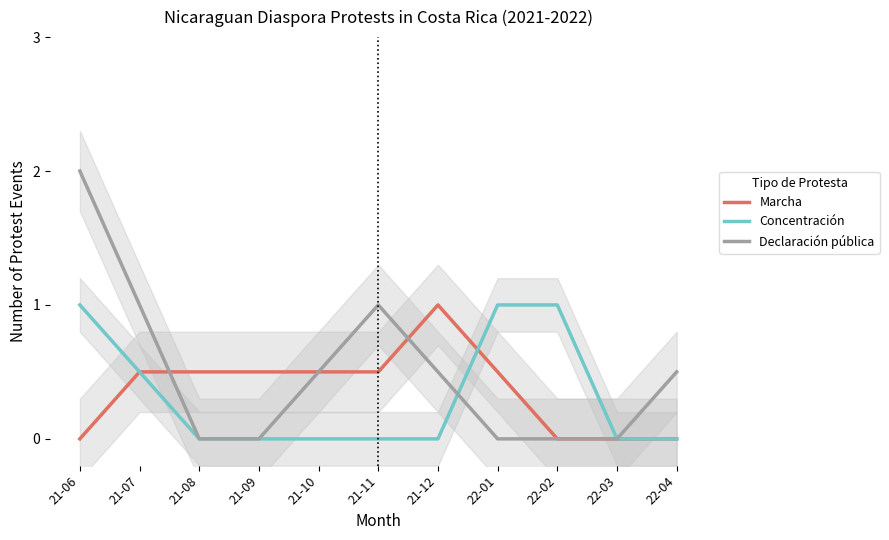

At 21-08, list the series in order from largest to smallest.

Marcha, Concentración, Declaración pública